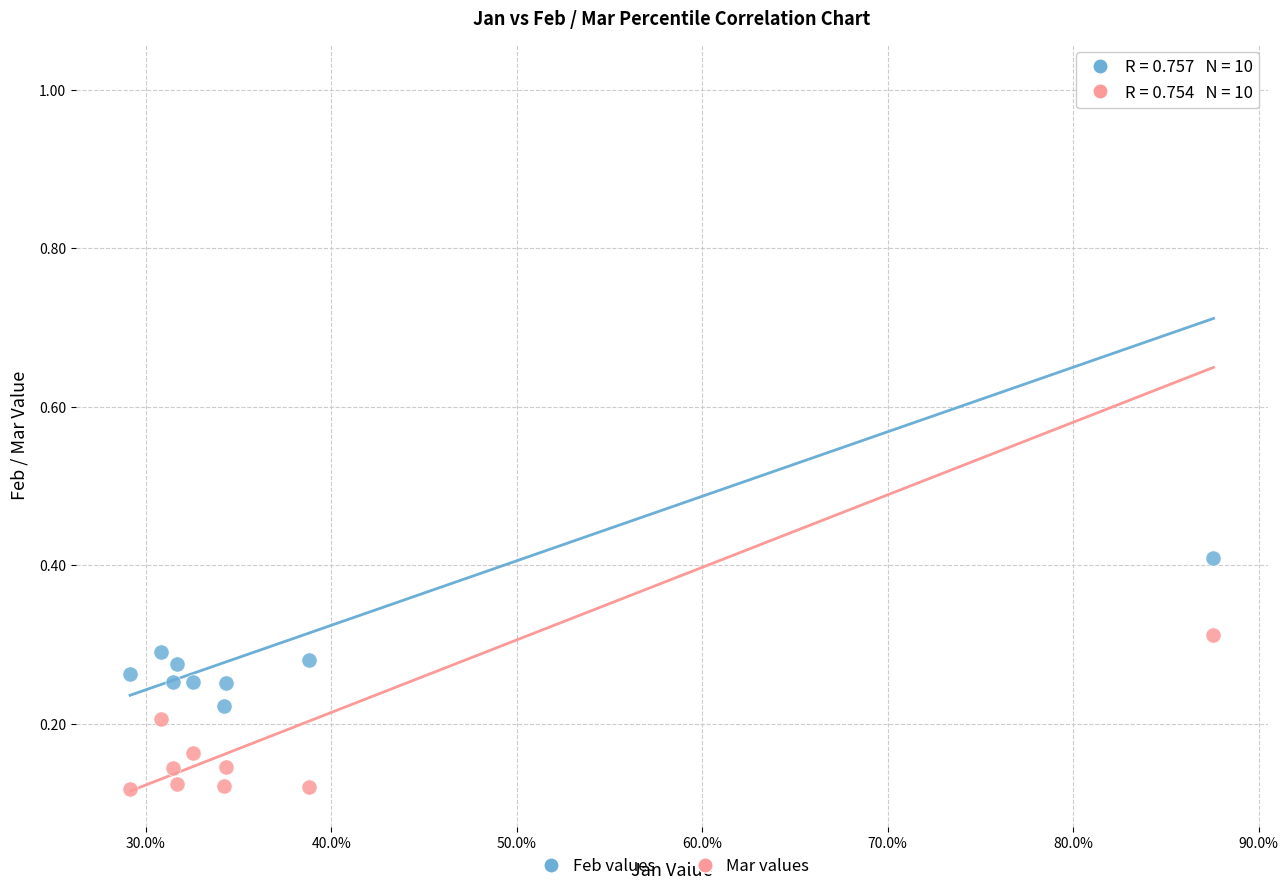

Across all data points, what is the range of X values (max minus min)?

0.6